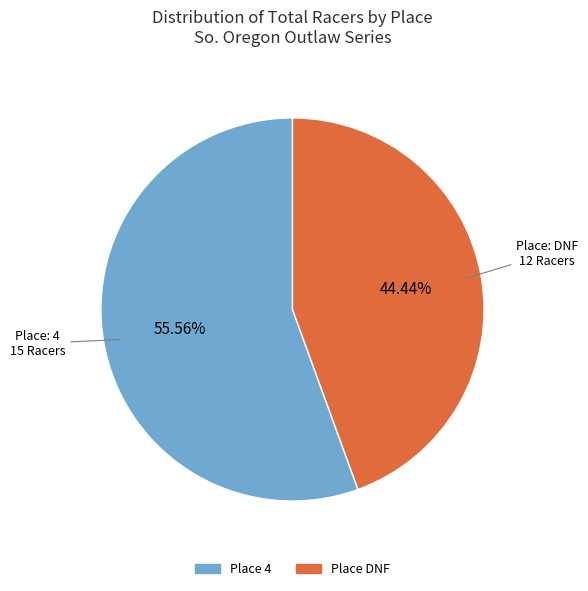

Count the number of slices in the pie.

2